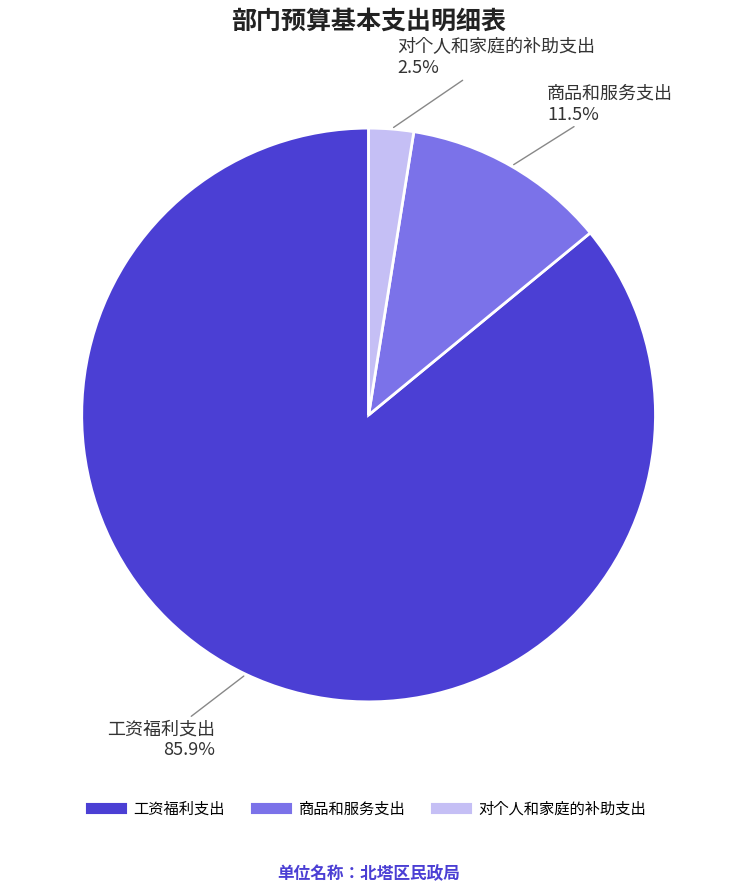

What percentage is the 工资福利支出 slice, to the nearest percent?

86%